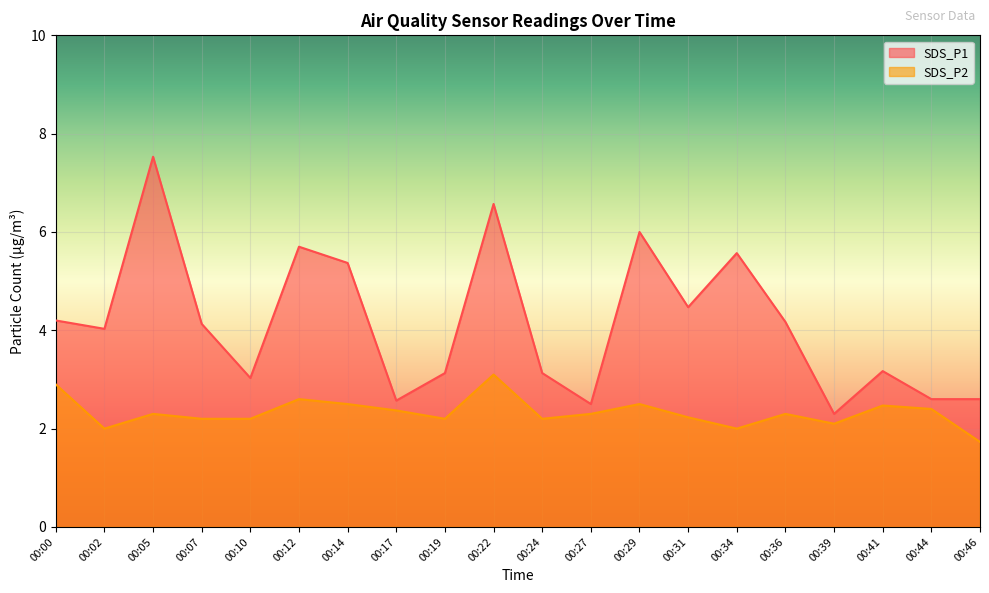

At how many categories does at least one series exceed 4?

11